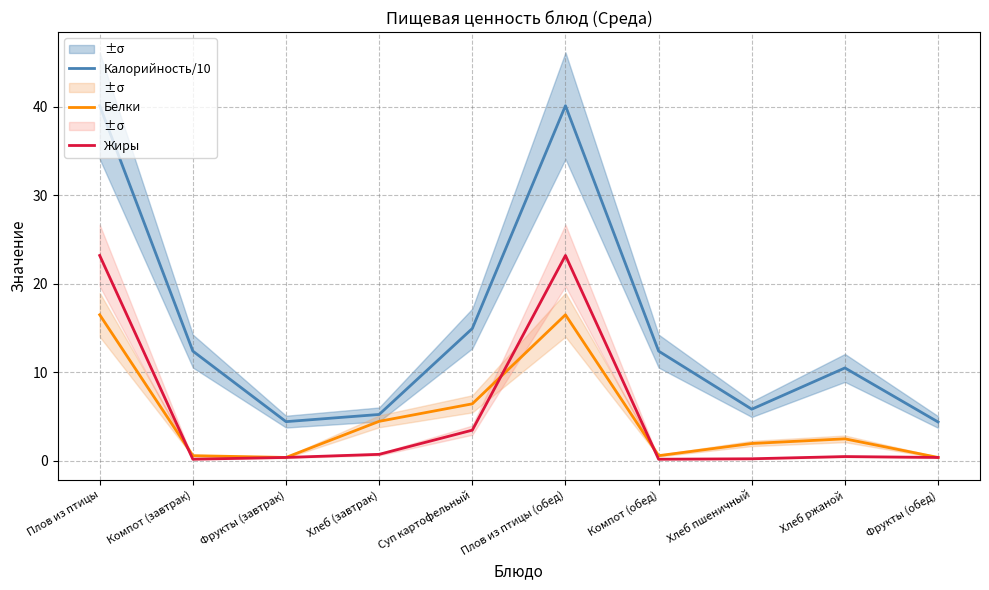

After their last crossing, which series has the higher values: Белки or Жиры?

Белки